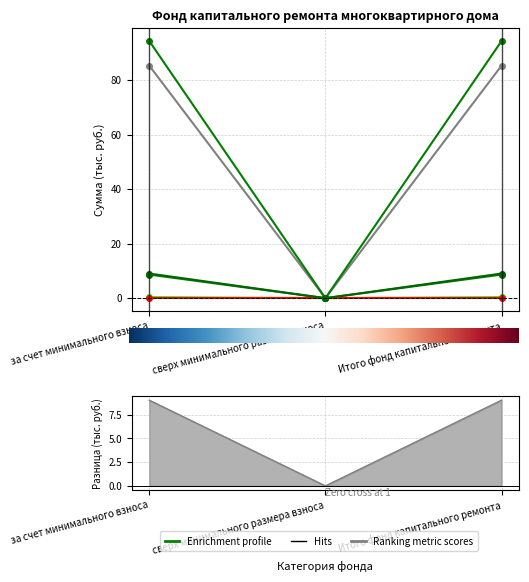

Does the chart have visible grid lines?

Yes